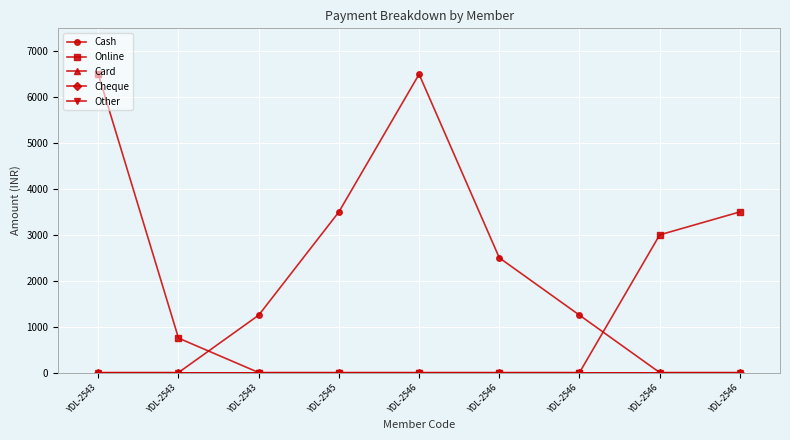

Does the chart have visible grid lines?

Yes